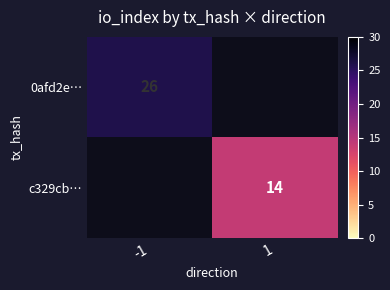

The value of 0afd2e… at -1 is 46.7. True or false?

False